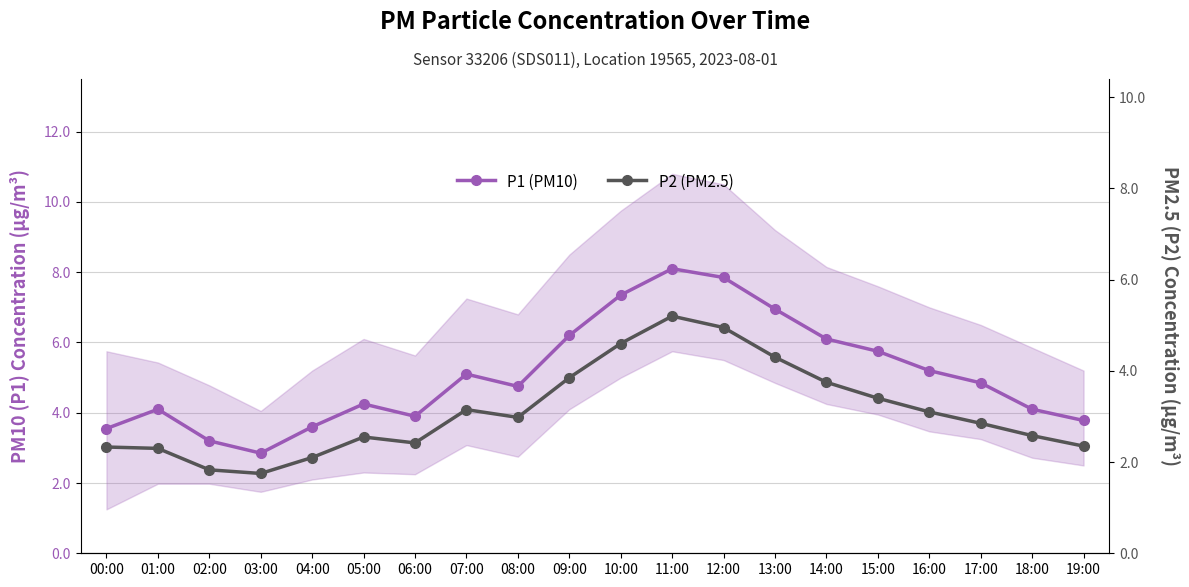

Rank the series by their average value, from lowest to highest.

P2 (PM2.5), P1 (PM10)